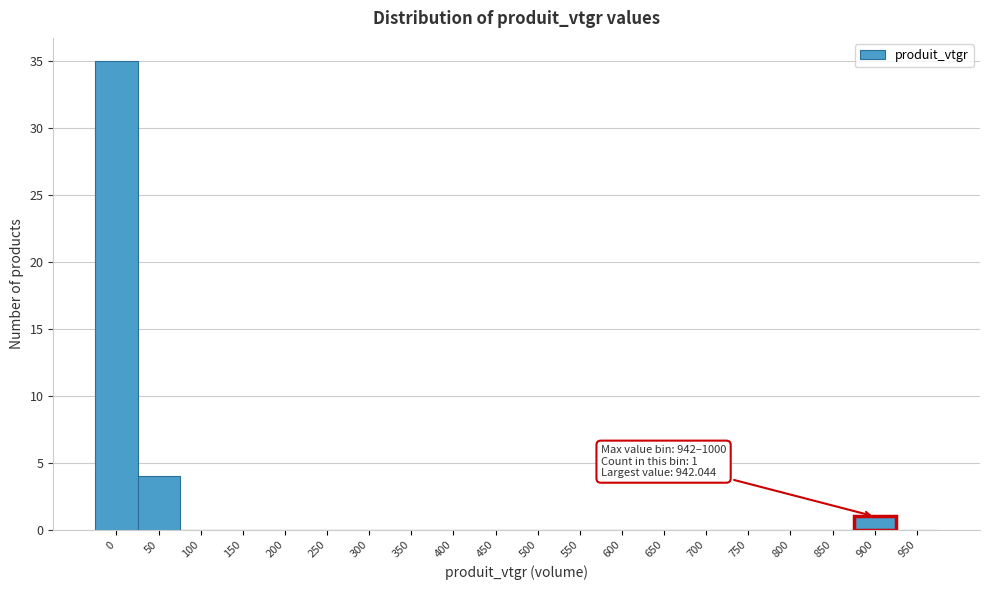

Reading right to left, list all the values displayed in this chart.

950=0	900=1	850=0	800=0	750=0	700=0	650=0	600=0	550=0	500=0	450=0	400=0	350=0	300=0	250=0	200=0	150=0	100=0	50=4	0=35